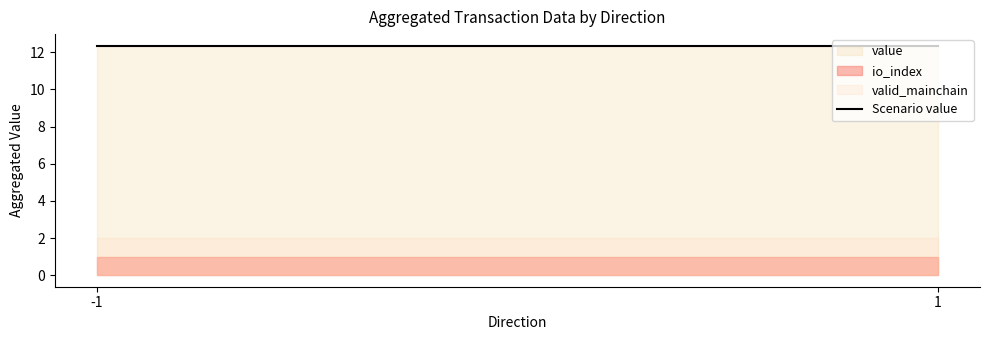

True or false: value and io_index cross at least once.

False